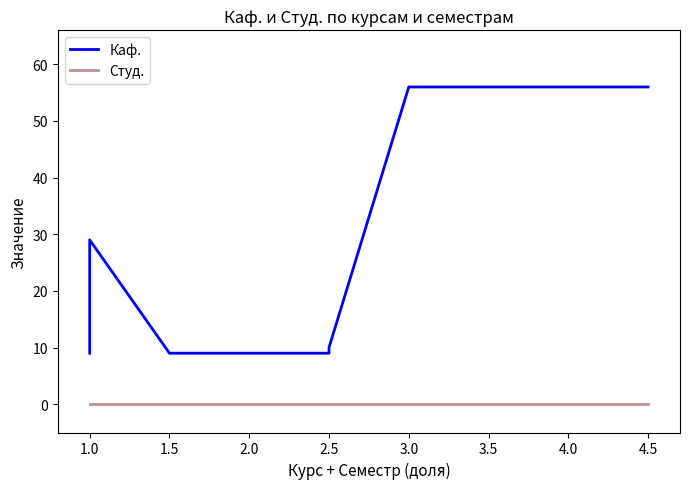

True or false: Каф. has a value of 5 at 2.5.

False